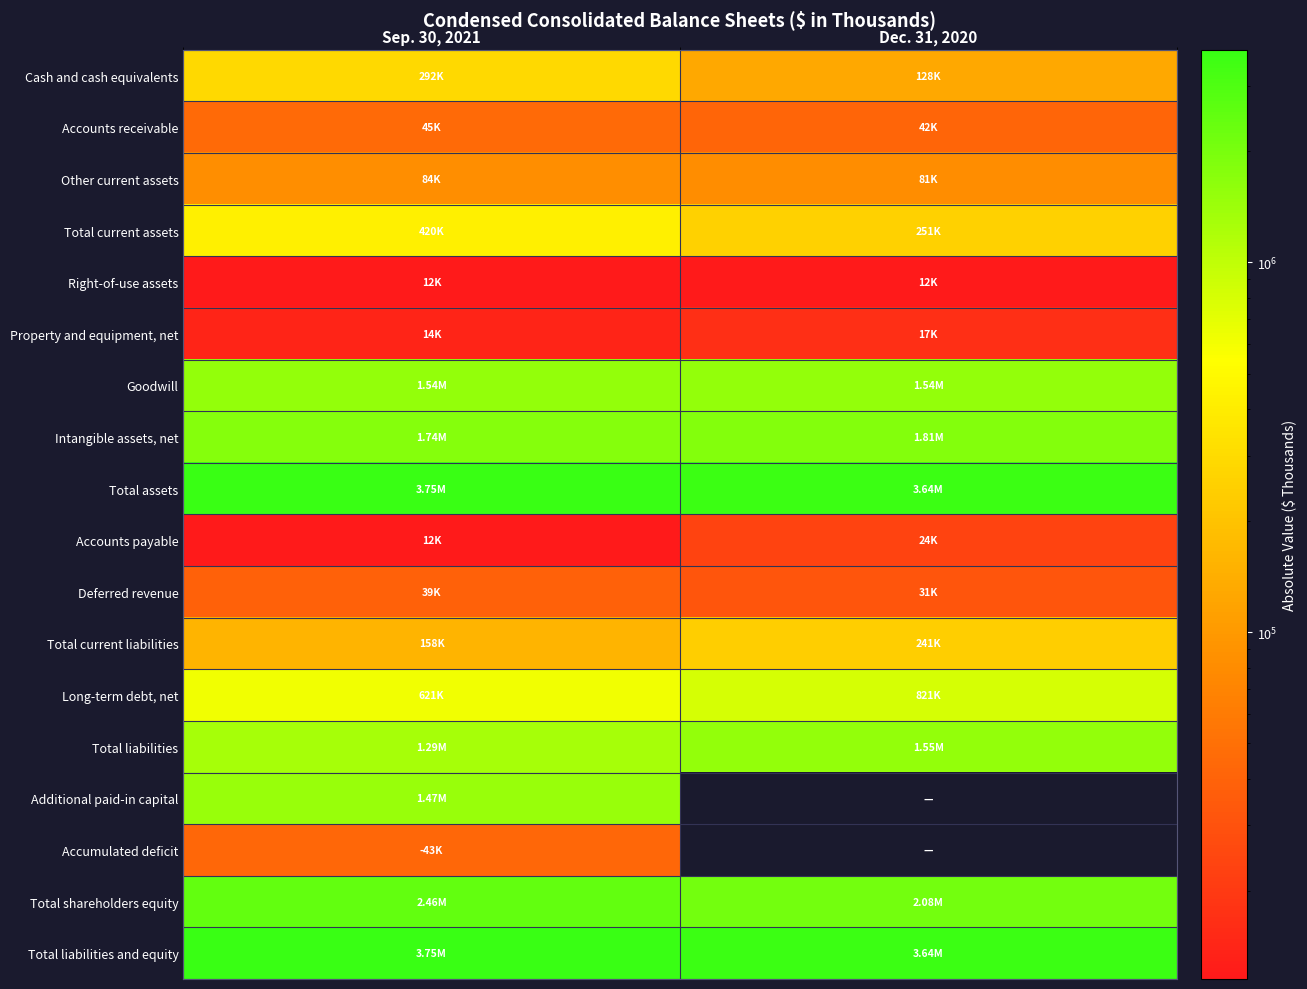

List the series in order of their peak value, lowest first.

Right-of-use assets, Property and equipment, net, Accounts payable, Deferred revenue, Accumulated deficit, Accounts receivable, Other current assets, Total current liabilities, Cash and cash equivalents, Total current assets, Long-term debt, net, Additional paid-in capital, Goodwill, Total liabilities, Intangible assets, net, Total shareholders equity, Total assets, Total liabilities and equity